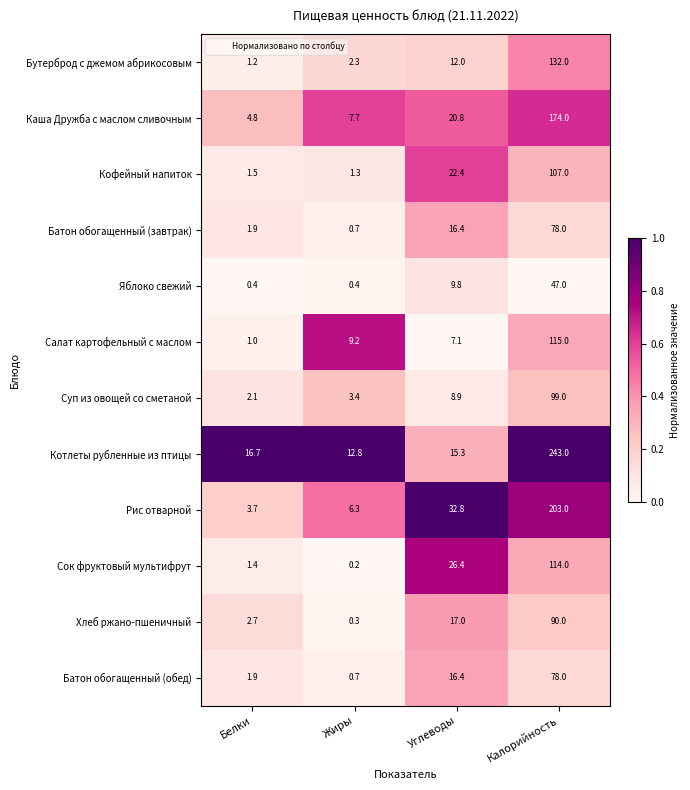

The value of Котлеты рубленные из птицы at Белки is 9.1. True or false?

False